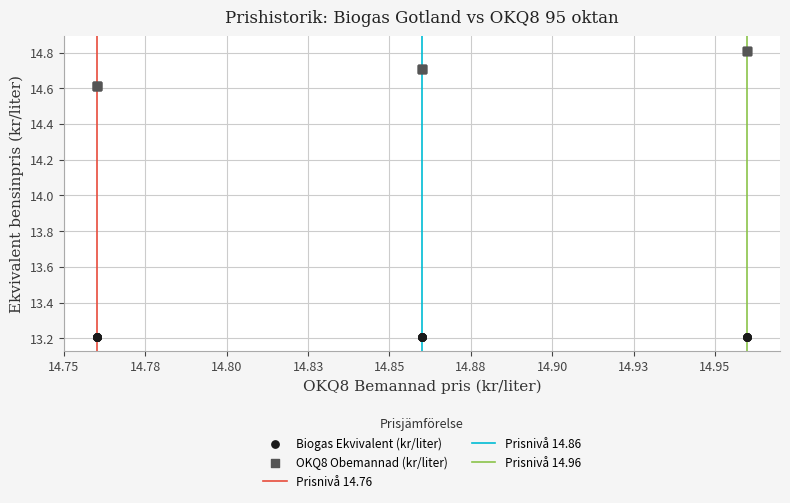

Which series contains the highest Y value?

OKQ8 Obemannad (kr/liter)